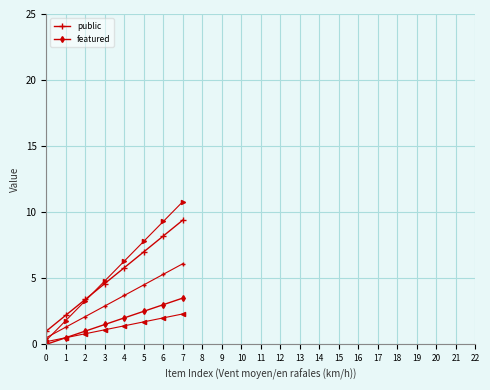

What is the total value across all series at 2?

4.4